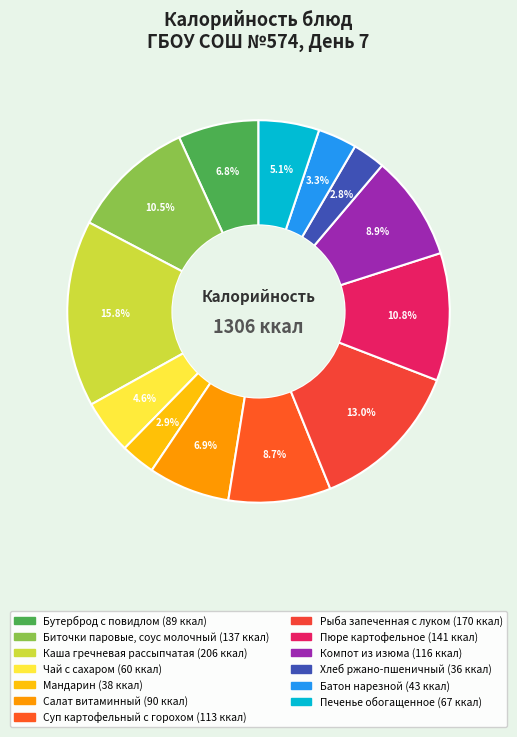

To the nearest percent, what is the average slice percentage?

8%